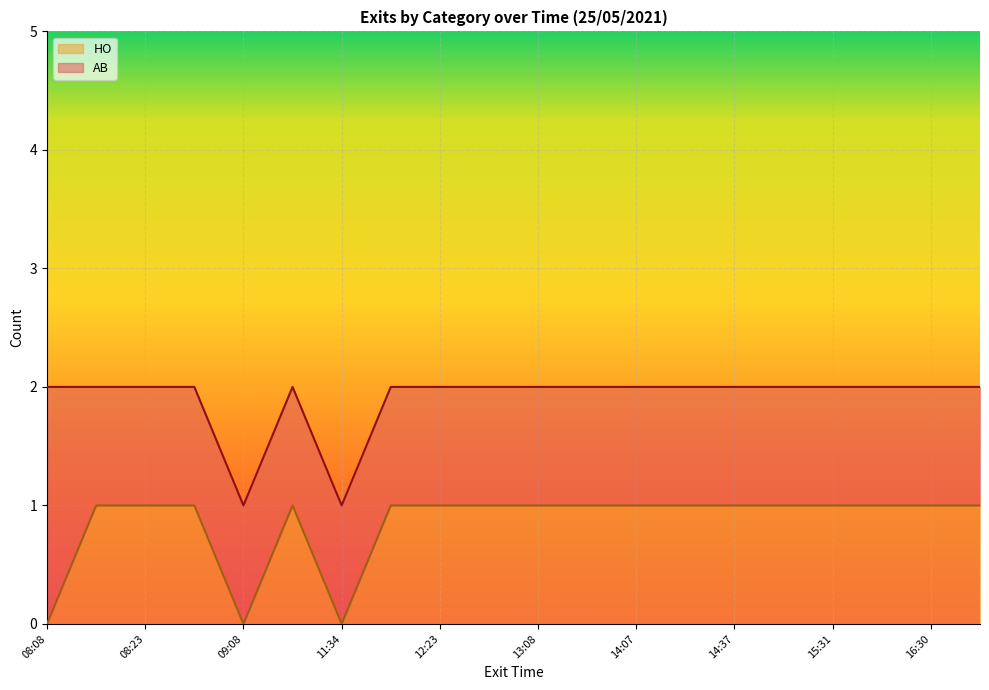

Rank the categories by value from lowest to highest.

08:08, 09:08, 11:34, 08:19, 08:23, 08:53, 10:15, 11:49, 12:23, 12:28, 13:08, 13:38, 14:07, 14:19, 14:37, 15:23, 15:31, 16:11, 16:30, 17:31